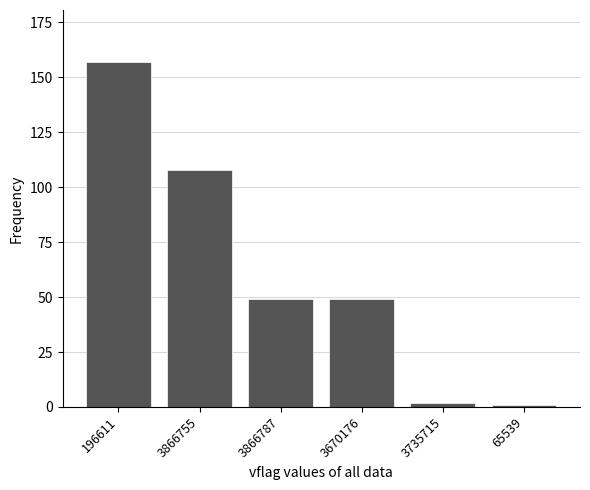

What is the sum of the values at 3735715 and 196611?

159